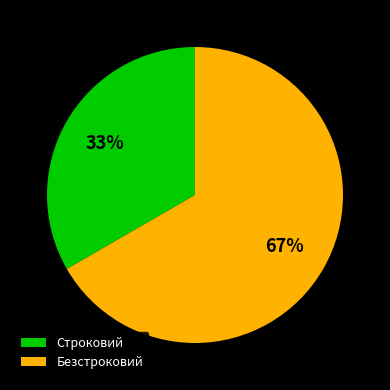

The Строковий slice represents 33% of the pie. True or false?

True